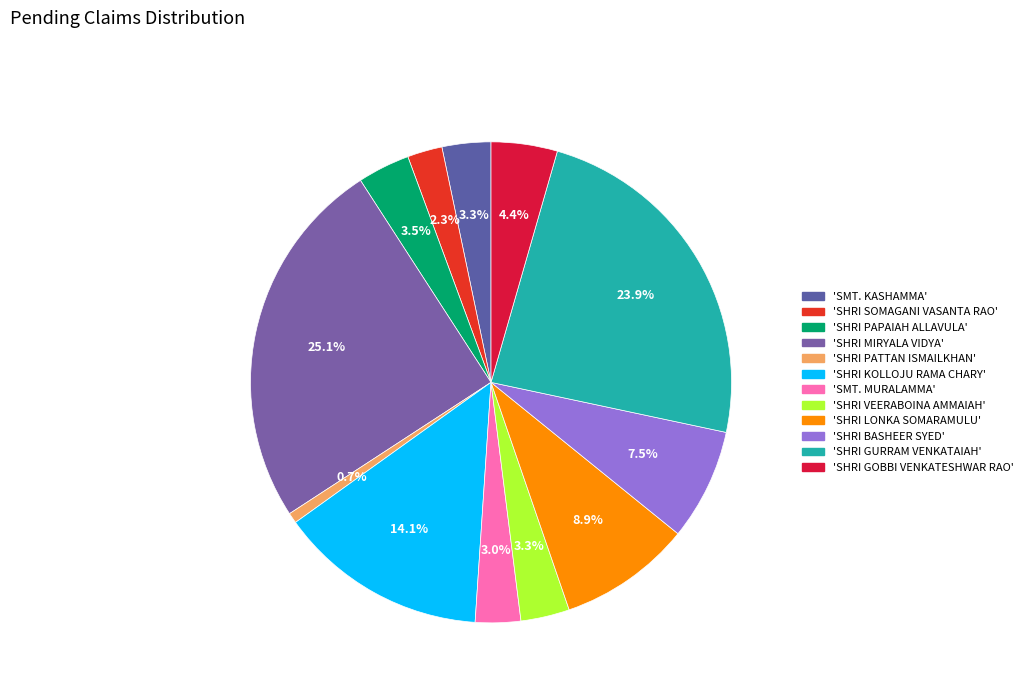

Which category has the biggest portion of the pie?

SHRI MIRYALA VIDYA PRABHAKAR RAO